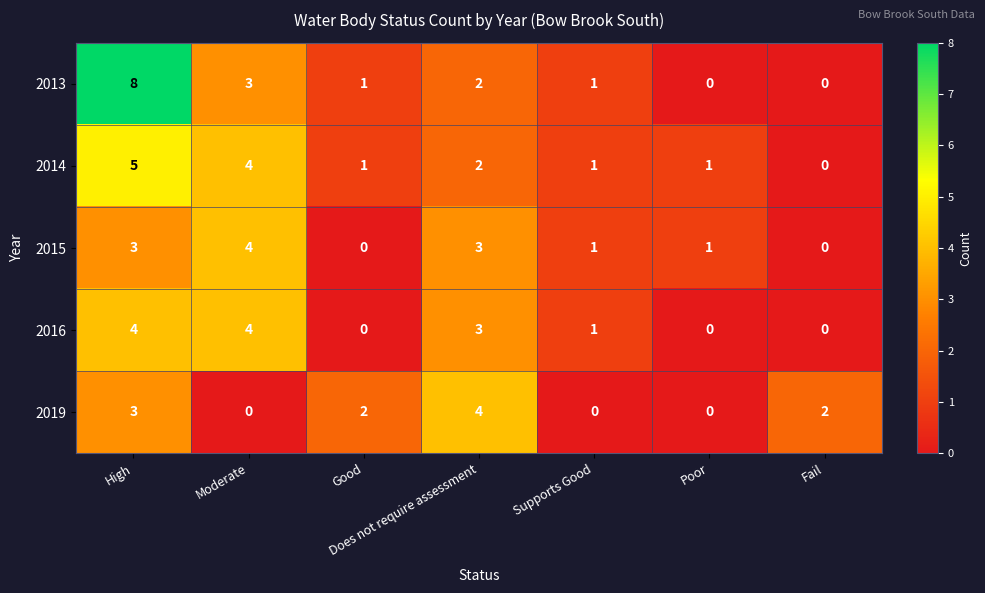

What value does the 2013 series have at High?

8